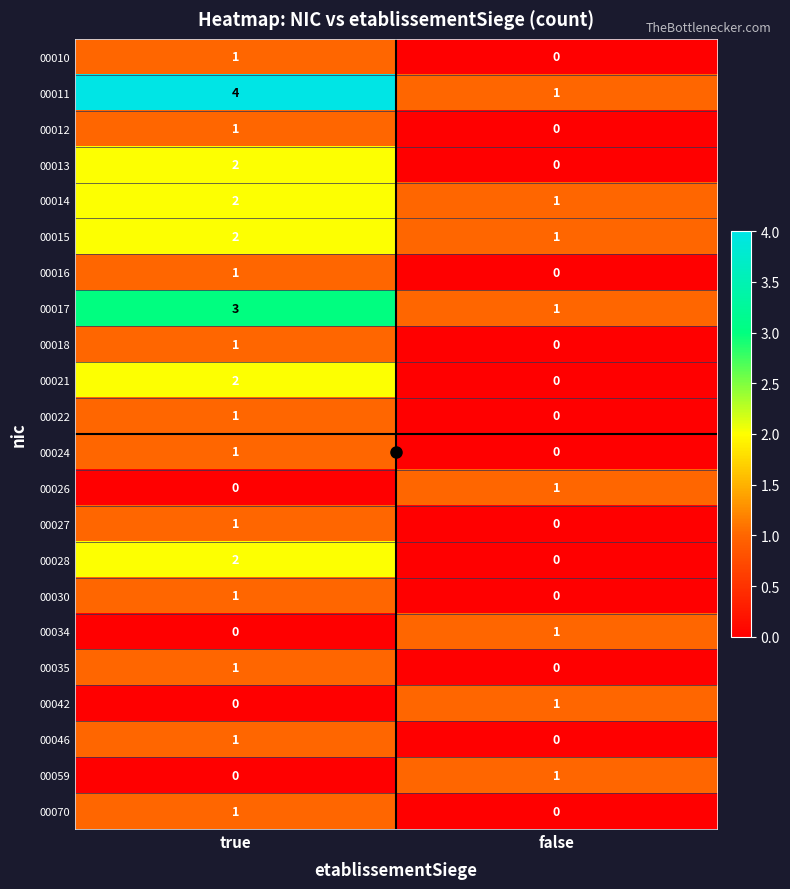

What is the sum of all 00011 values?

5